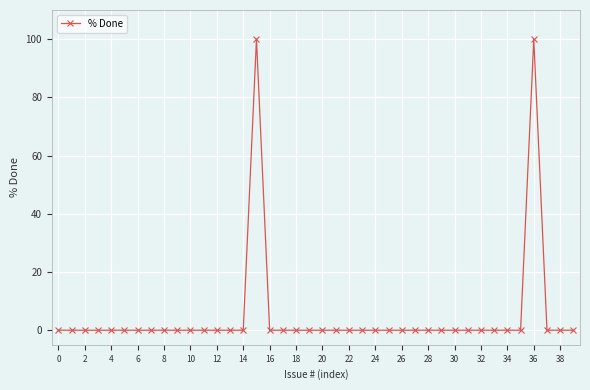

True or false: the data has more than 1 interior local peaks.

True